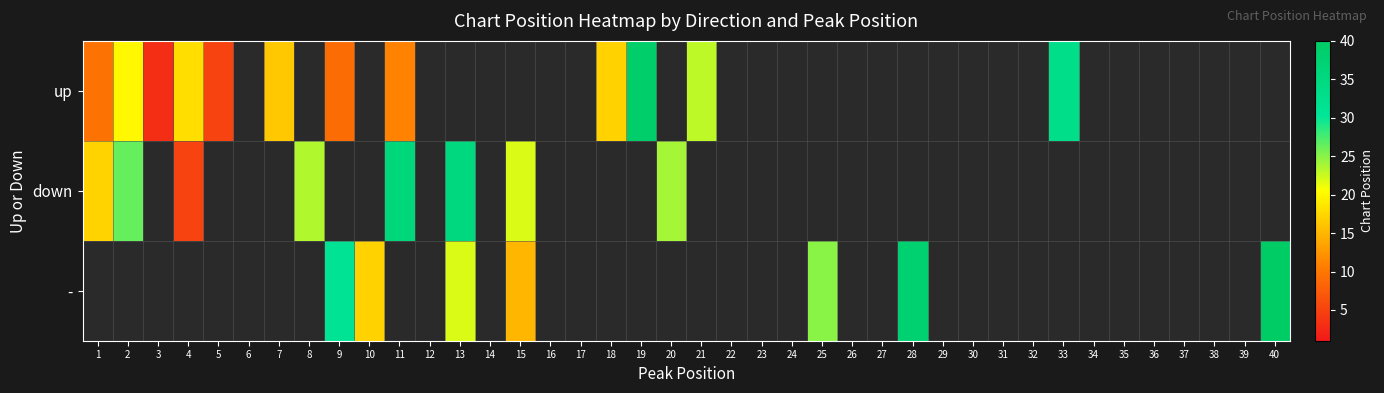

How many values in down are above zero?

8